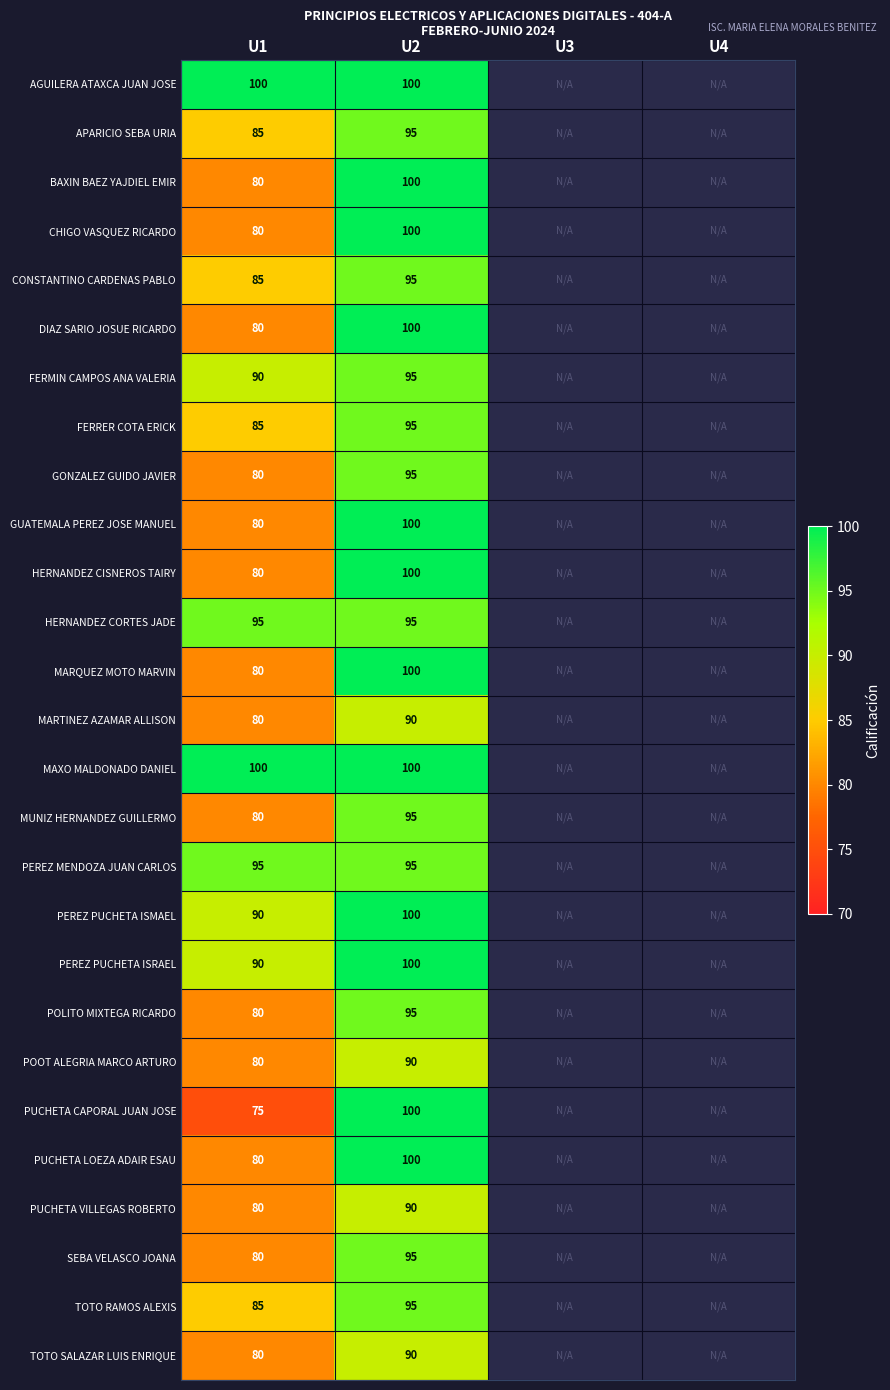

Between U1 and U2, which series saw the biggest shift?

PUCHETA CAPORAL JUAN JOSE